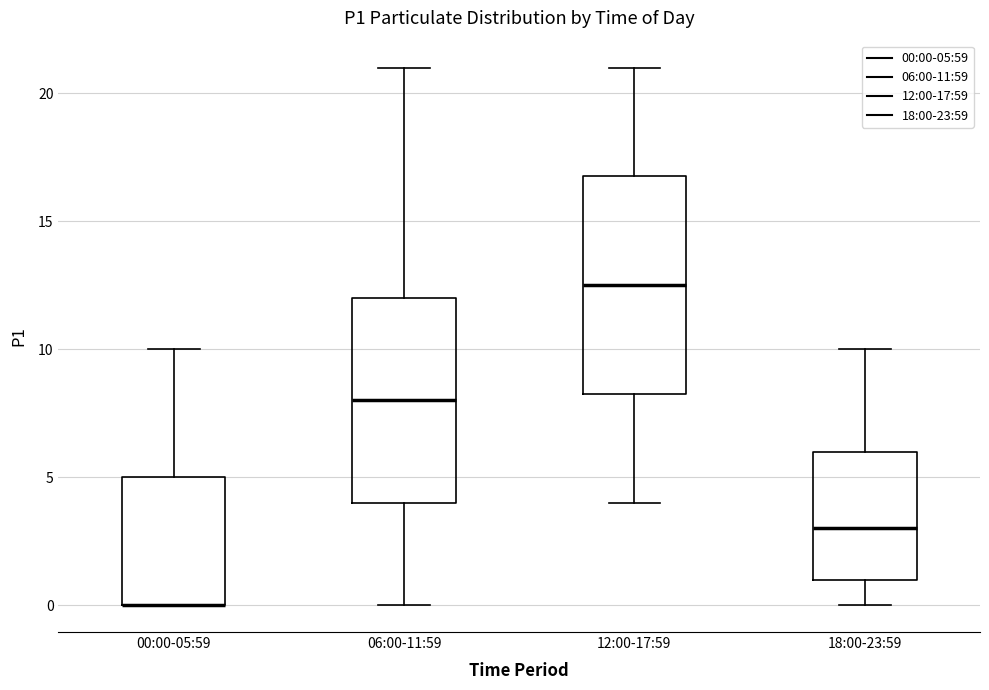

Where does the upper whisker of the box for 12:00-17:59 end on the y-axis? The values are not printed on the chart, so give them approximately, as read against the axis.

21.0